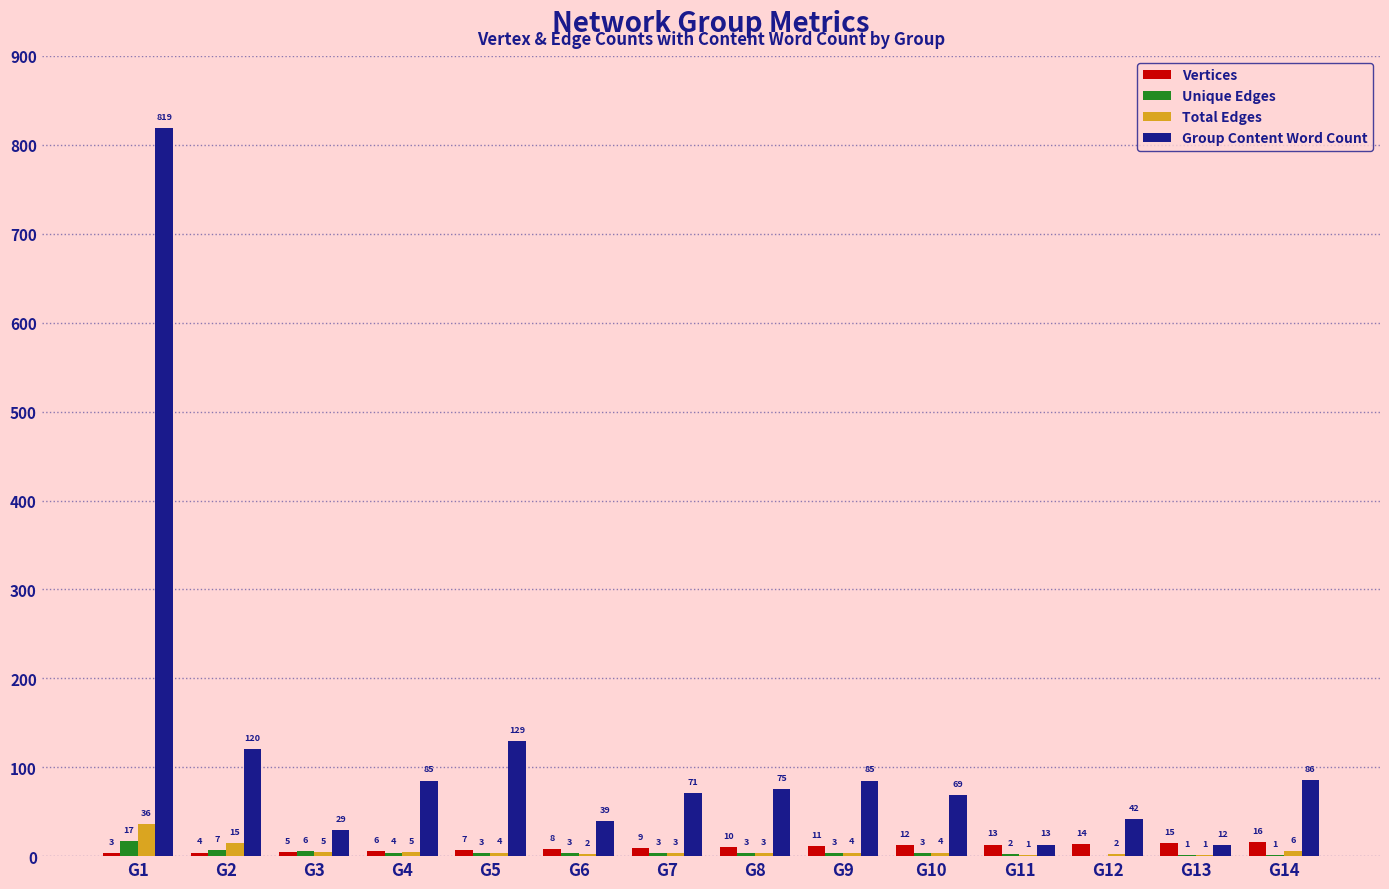

What are all the series names shown in the legend?

Vertices, Unique Edges, Total Edges, Group Content Word Count